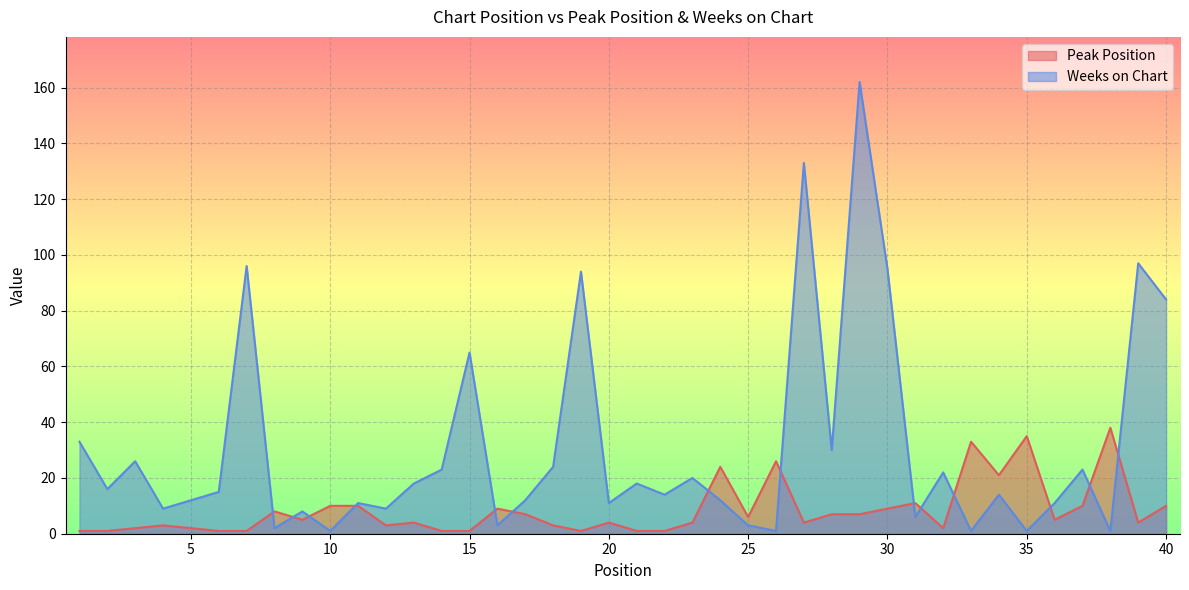

What is the difference between the highest and lowest values at 2?

15